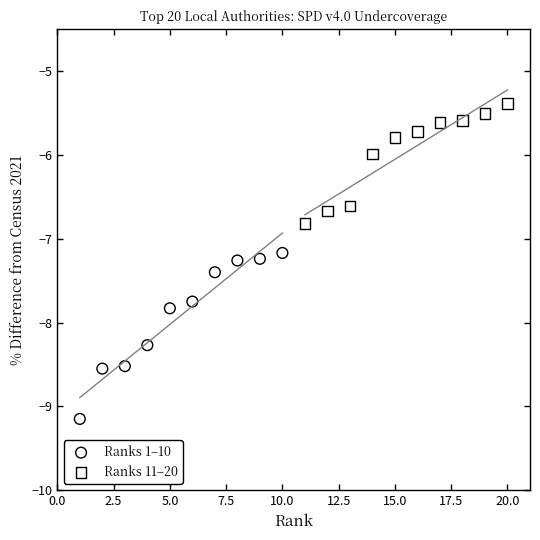

What are all the series names shown in the legend?

Ranks 1–10, Ranks 11–20